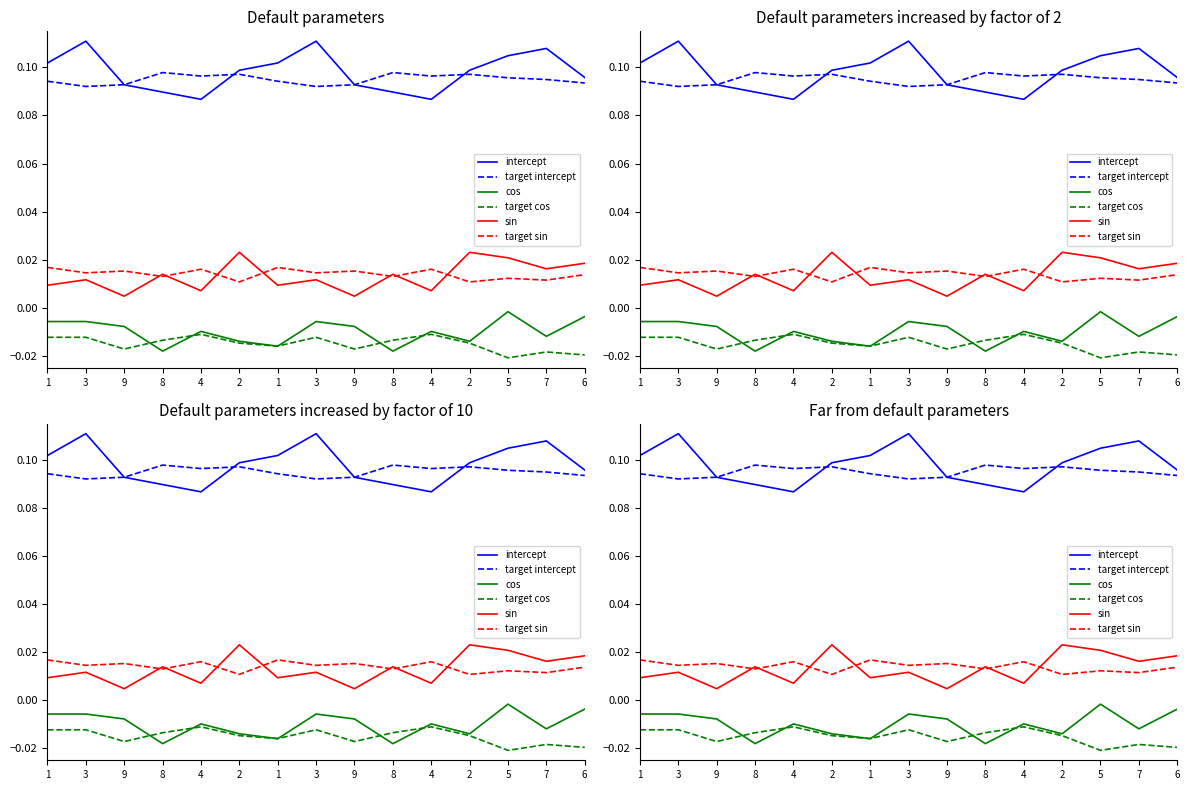

Where do target cos and cos first cross each other?

9 and 8